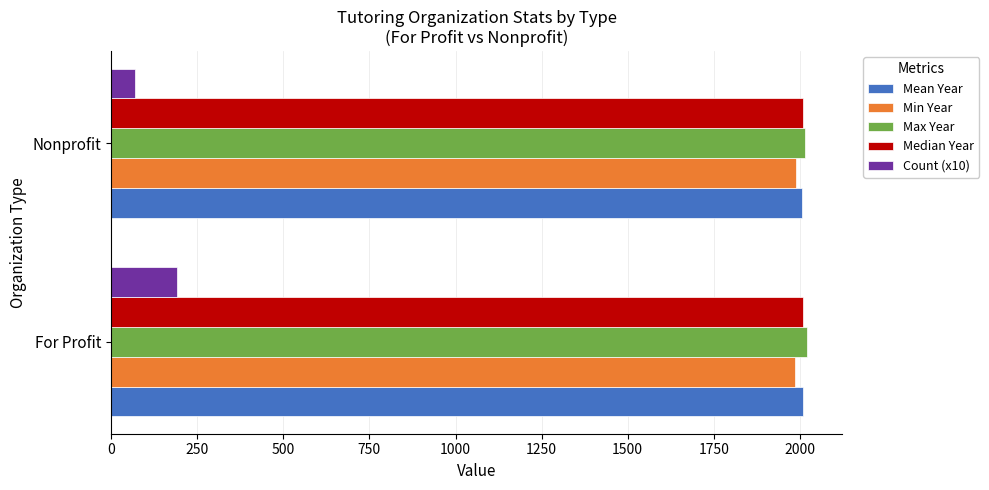

Which series has the largest range (max minus min)?

Count (x10)